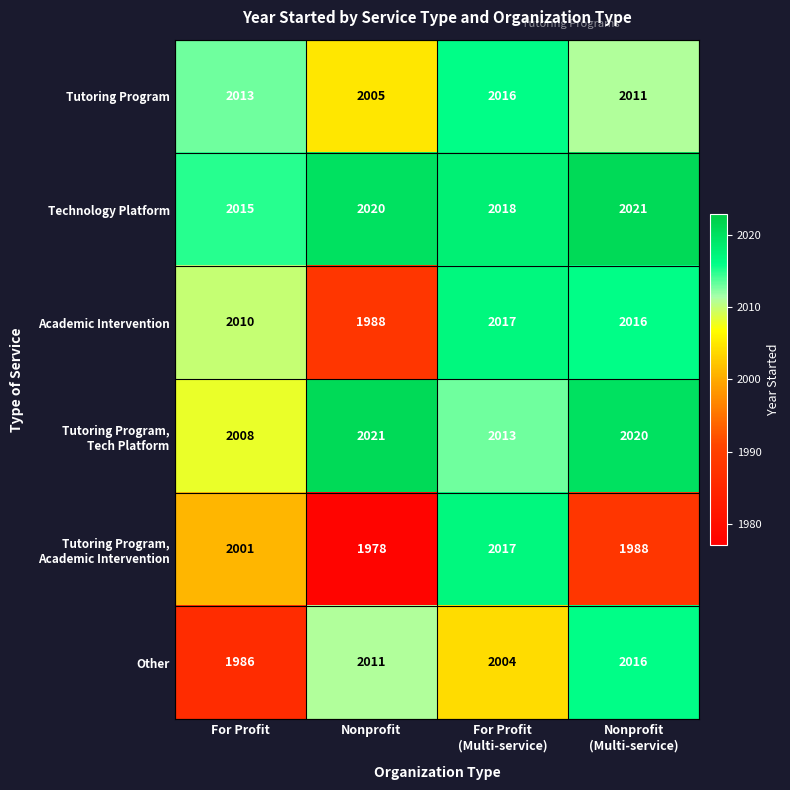

Read the Academic Intervention value at Nonprofit.

1988